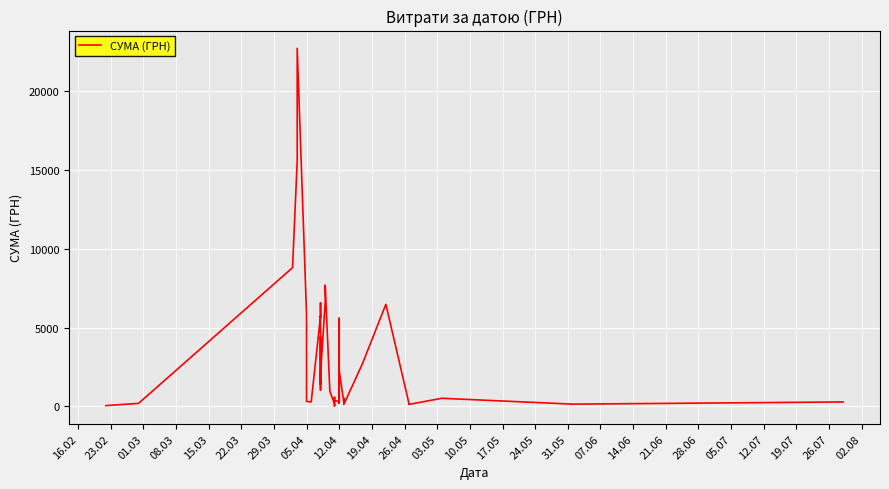

Where is the first local minimum?

05.04